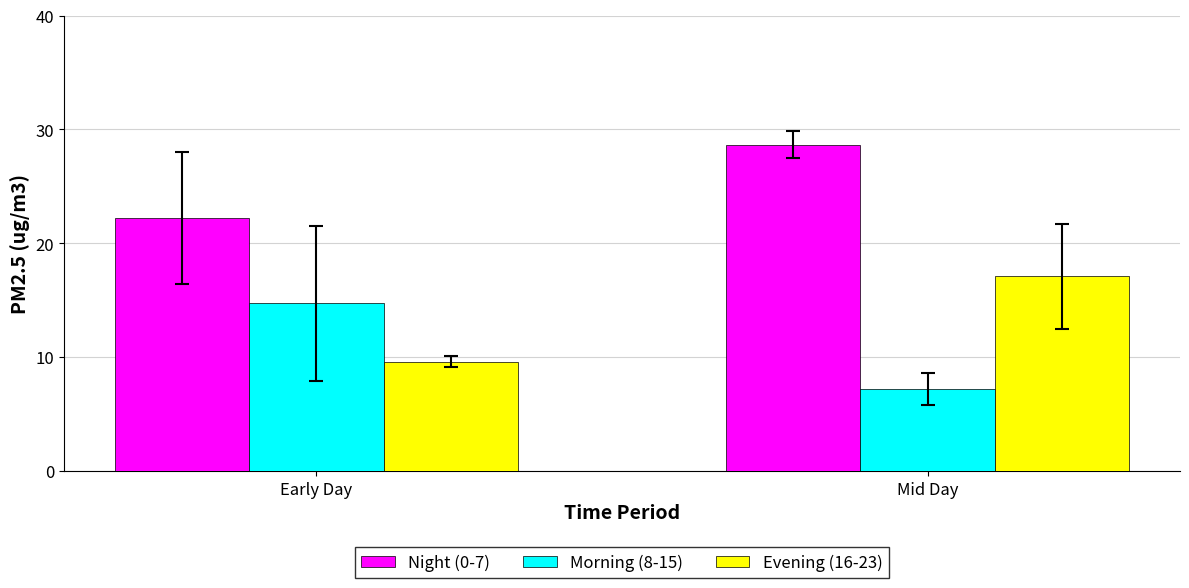

At how many categories does at least one series exceed 12?

2